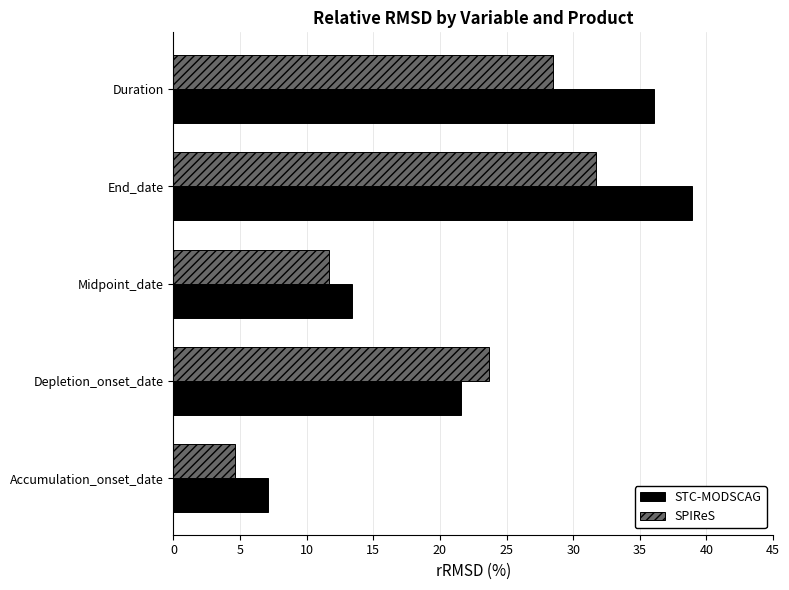

List the series in order of their peak value, highest first.

STC-MODSCAG, SPIReS